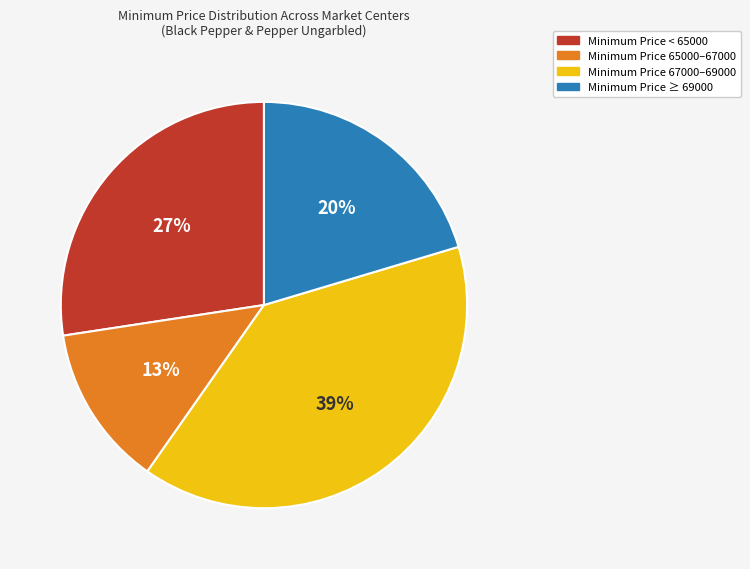

Count the number of slices in the pie.

4